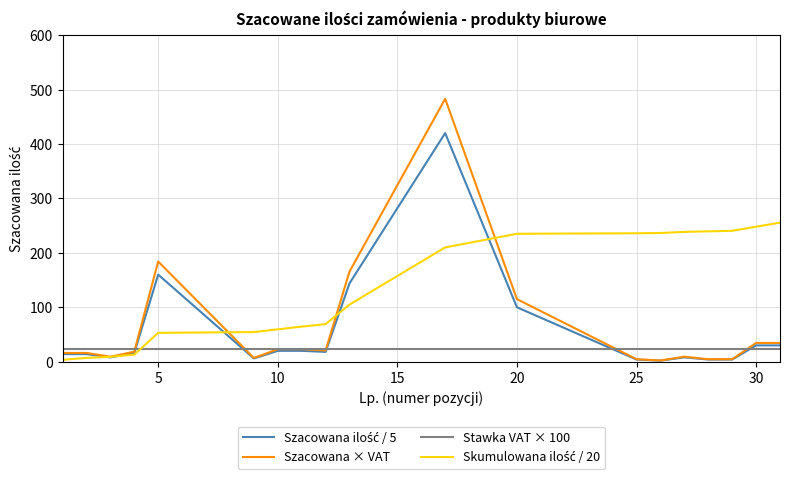

Which series has the widest spread of values?

Szacowana × VAT